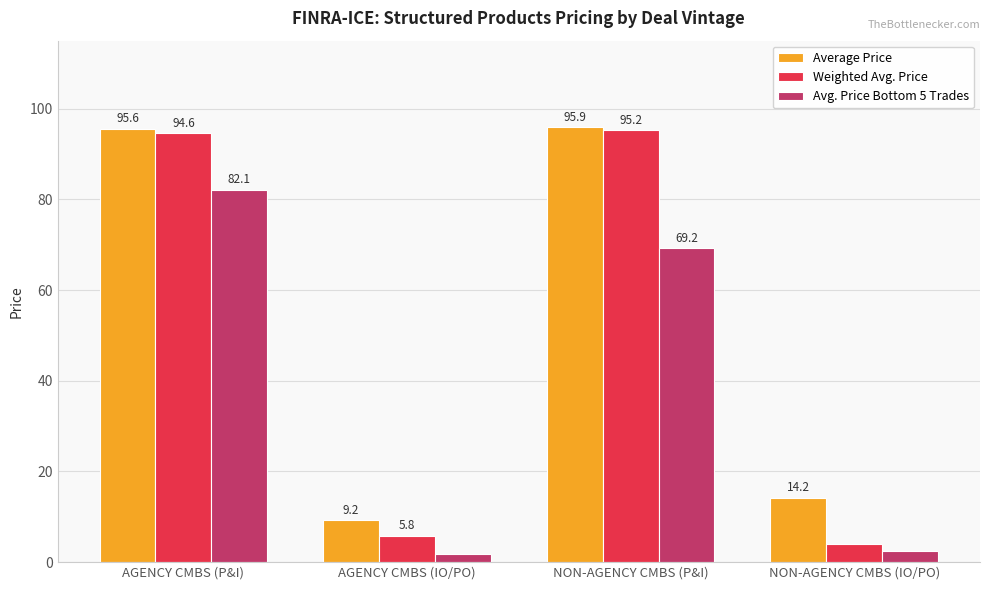

What is the difference between the highest and lowest values at AGENCY CMBS (IO/PO)?

7.4